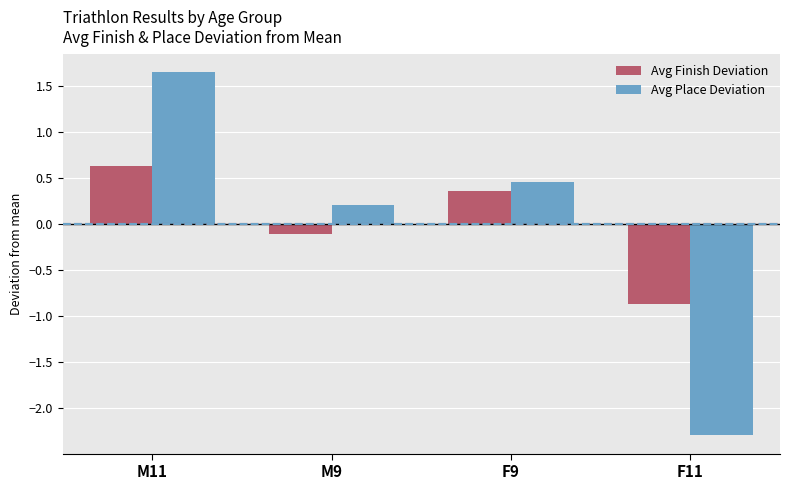

Is it true that Avg Place Deviation equals 1.0 at M11?

False